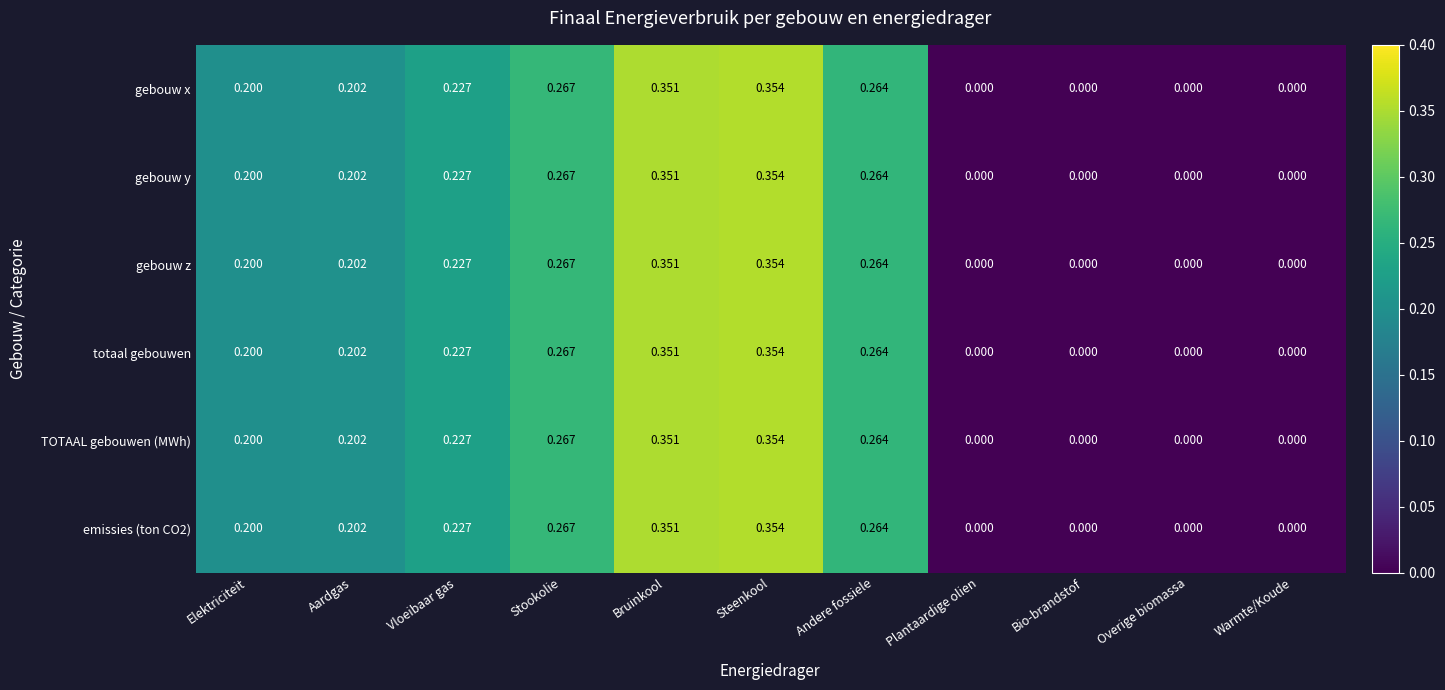

Which category has the highest value in the TOTAAL gebouwen (MWh) series?

Steenkool